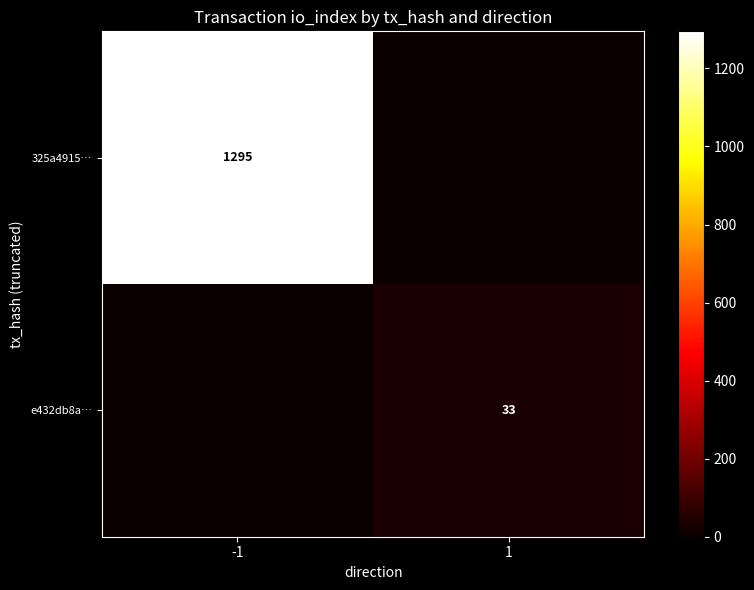

Is it true that e432db8a… equals 33 at 1?

True